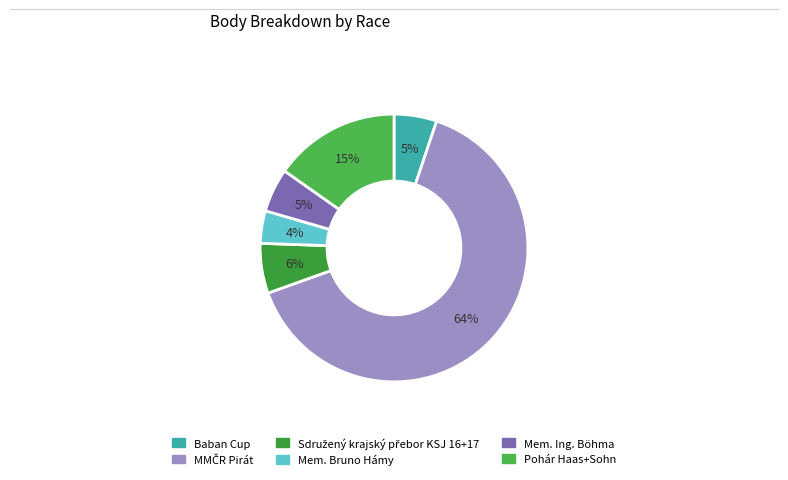

Which category has the biggest portion of the pie?

MMČR Pirát